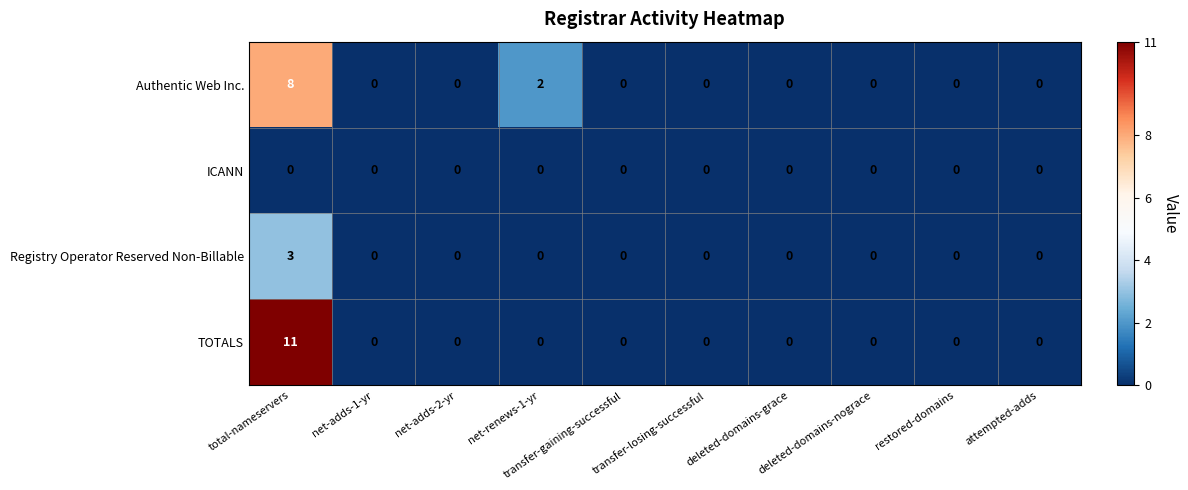

What is the difference between the maximum and minimum values in the Authentic Web Inc. series?

8